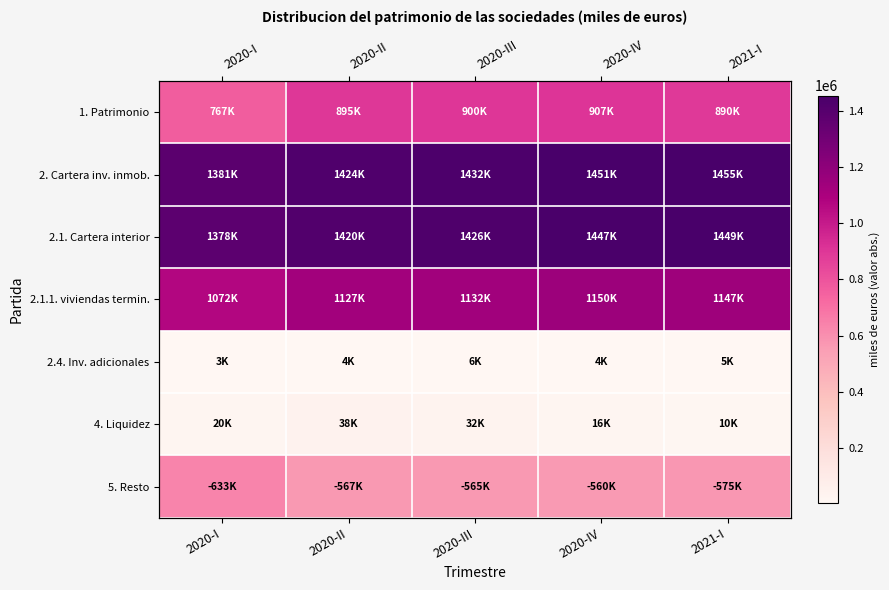

Read the 5. Resto value at 2021-I, to the nearest 10.

574950